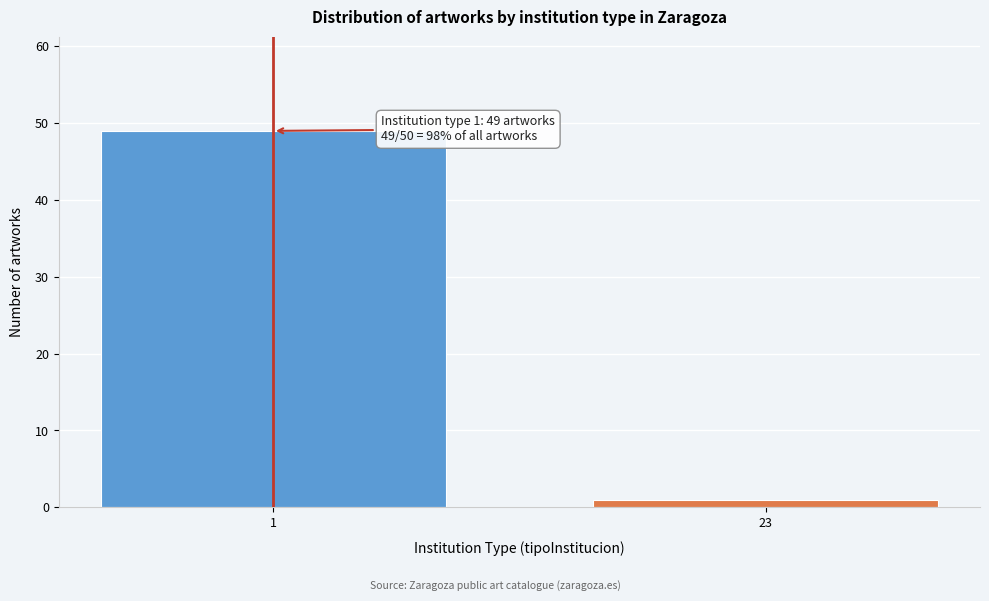

Reading left to right, list all the values displayed in this chart.

49	1